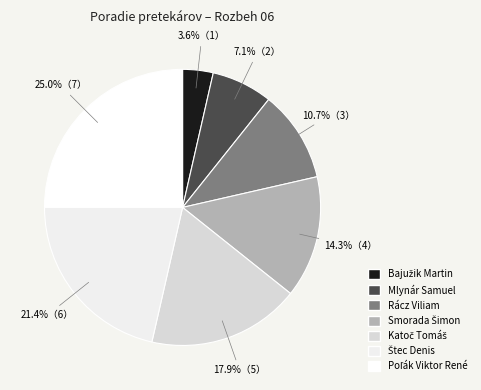

How many slices are in this pie chart?

7